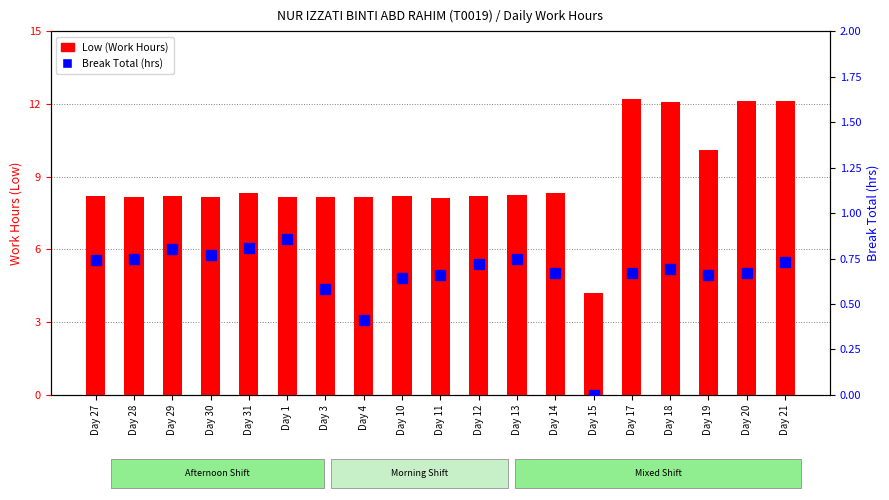

Reading left to right, transcribe all the data shown in this chart.

Low (Work Hours): 8.2	8.2	8.2	8.2	8.3	8.2	8.2	8.2	8.2	8.1	8.2	8.2	8.3	4.2	12.2	12.1	10.1	12.1	12.1
Break Total (hrs): 0.7	0.8	0.8	0.8	0.8	0.9	0.6	0.4	0.6	0.7	0.7	0.8	0.7	0.0	0.7	0.7	0.7	0.7	0.7